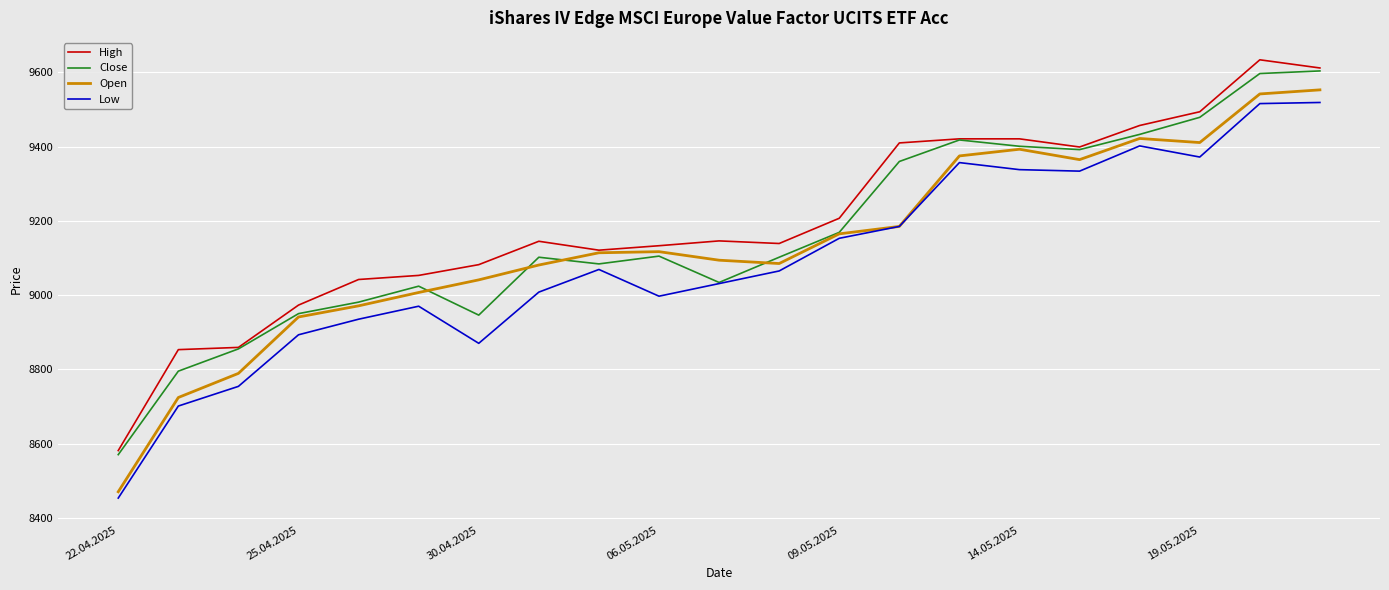

What is the lowest value of the Close series?

8570